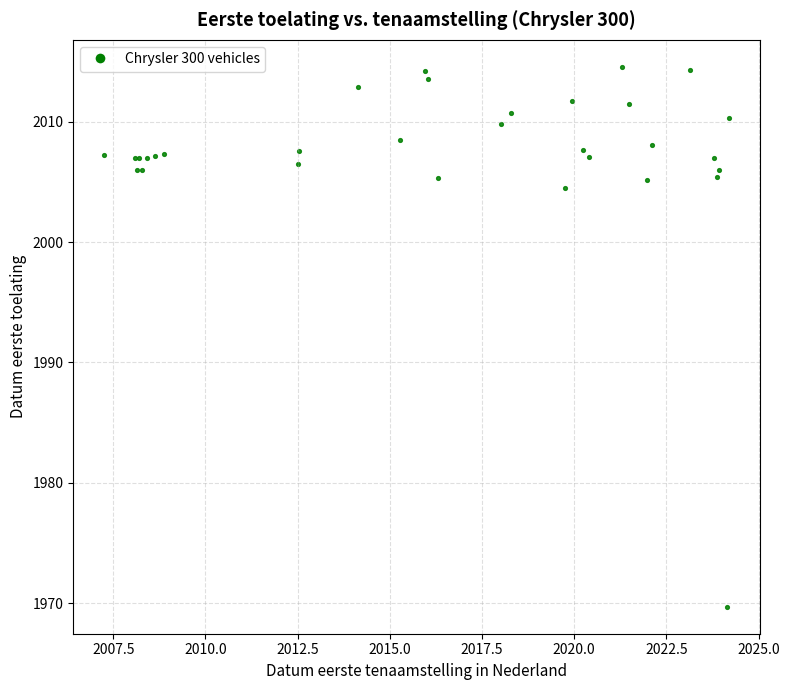

What Y value in the scatter plot is closest to 1992?

2004.5